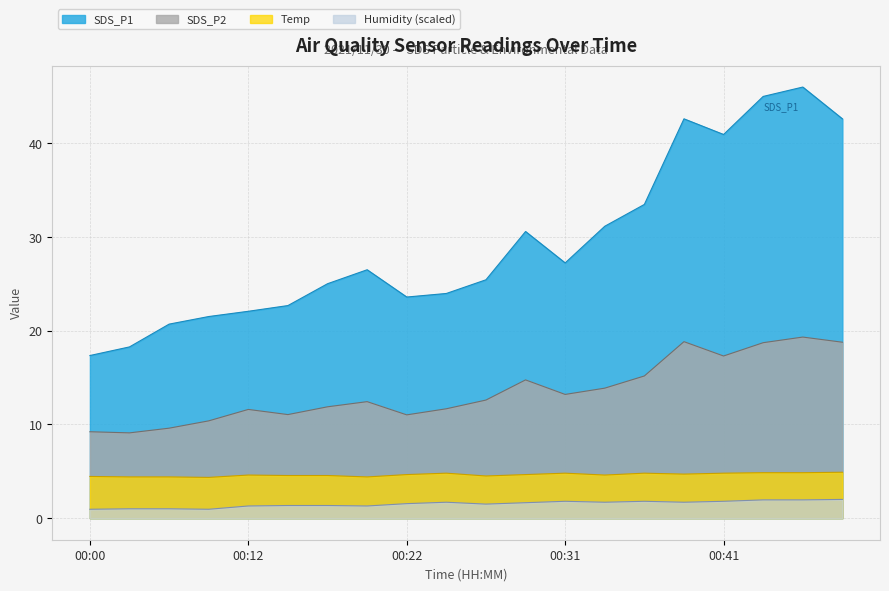

What is the difference between the SDS_P2 values at 00:31 and 00:29?

1.6